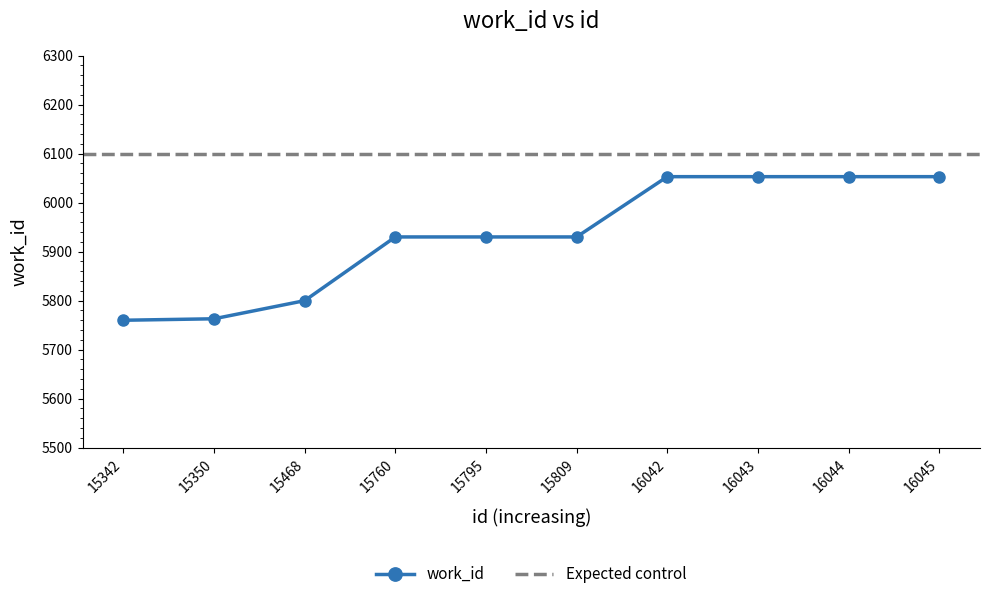

Rank the categories by value from highest to lowest.

16042, 16043, 16044, 16045, 15760, 15795, 15809, 15468, 15350, 15342